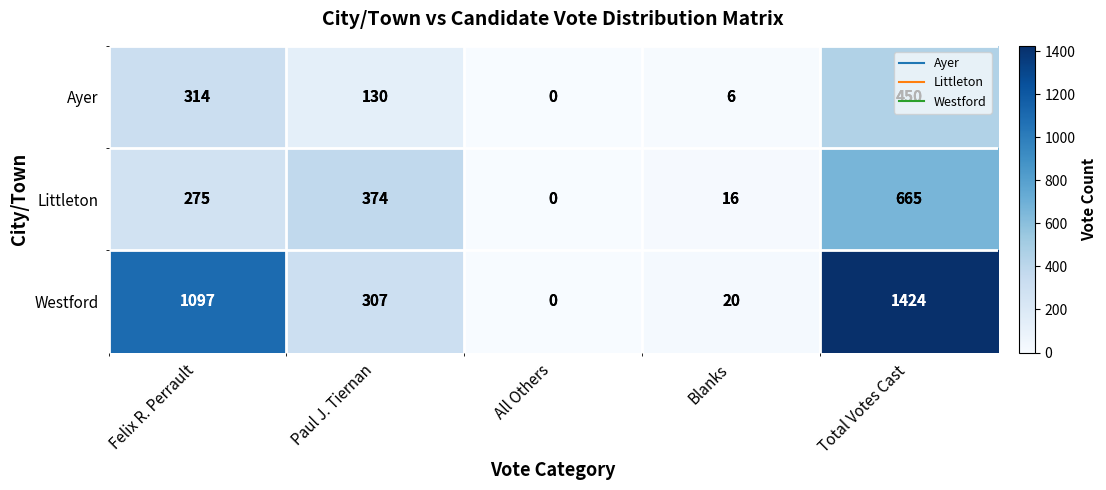

At which category does the chart reach its peak across all series?

Total Votes Cast